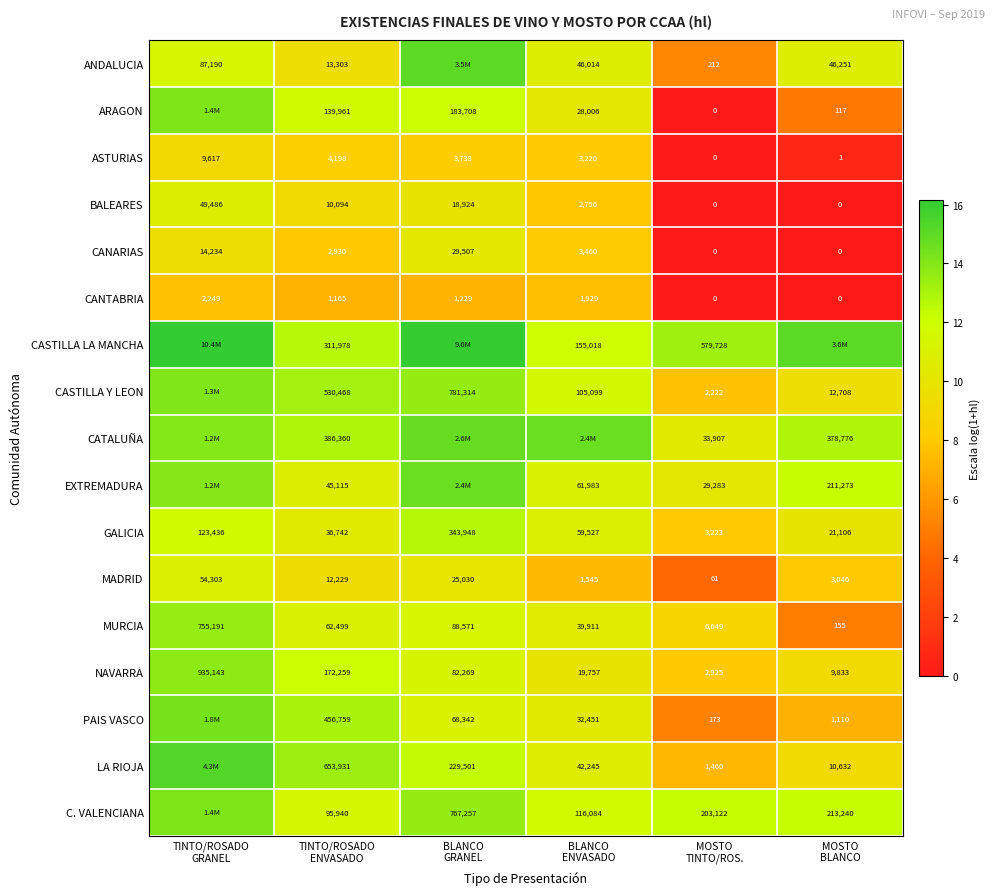

At how many categories does at least one series exceed 11?

6